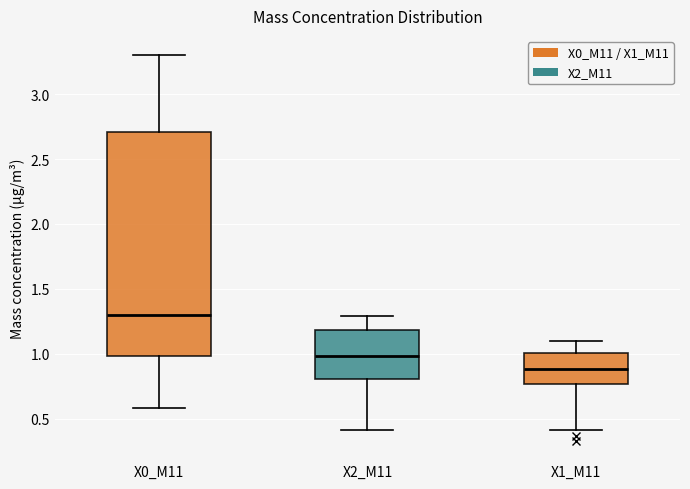

Reading left to right, transcribe this box plot: for each box, give where its median line is, the range the box spans, and where its two whiskers end, as read against the y-axis. The values are not printed on the chart, so give them approximately, as read against the axis.

X0_M11: median 1.30, box 1.00 to 2.70, whiskers 0.60 to 3.30
X2_M11: median 1.00, box 0.80 to 1.20, whiskers 0.40 to 1.30
X1_M11: median 0.90, box 0.75 to 1.00, whiskers 0.40 to 1.10